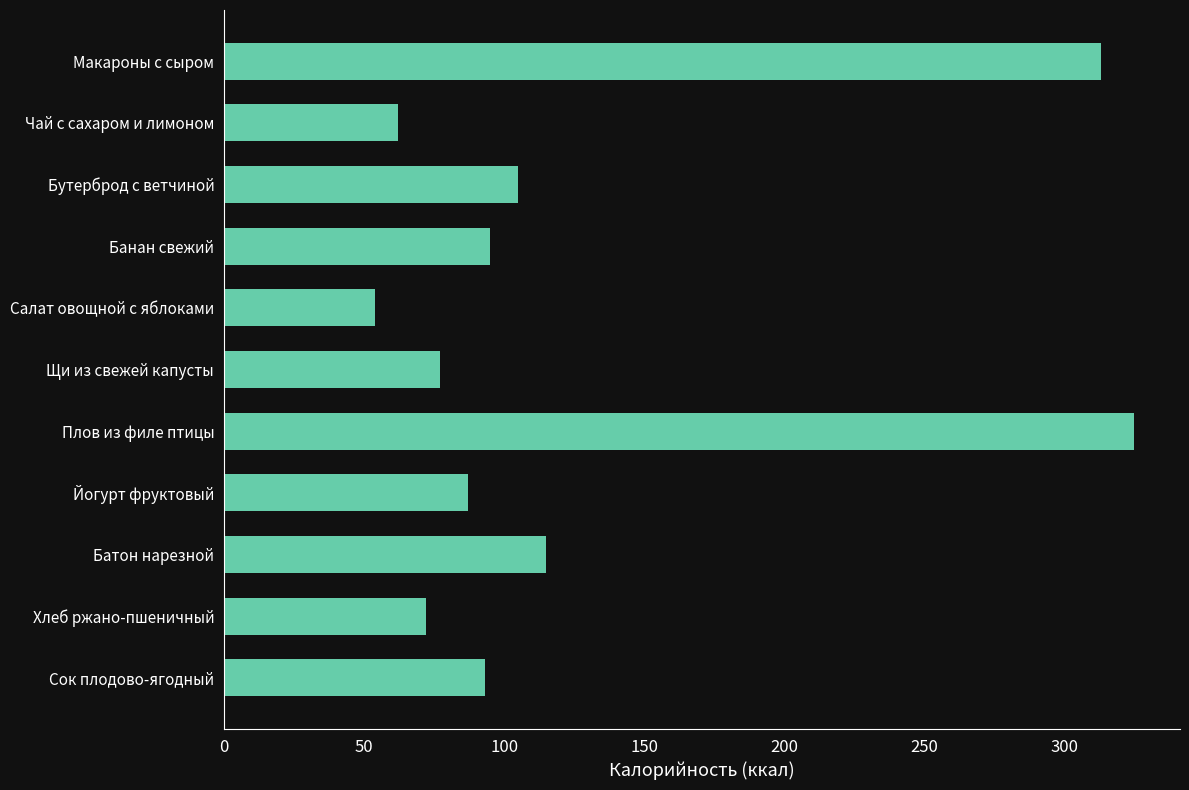

What is the difference between the maximum and minimum values?

271